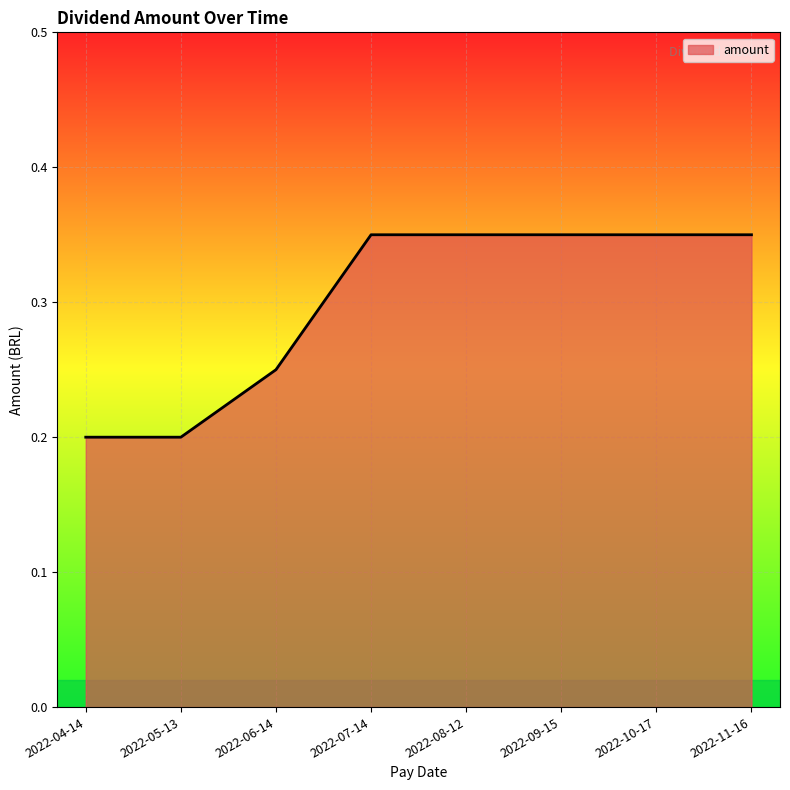

What position from the left is 2022-08-12?

5